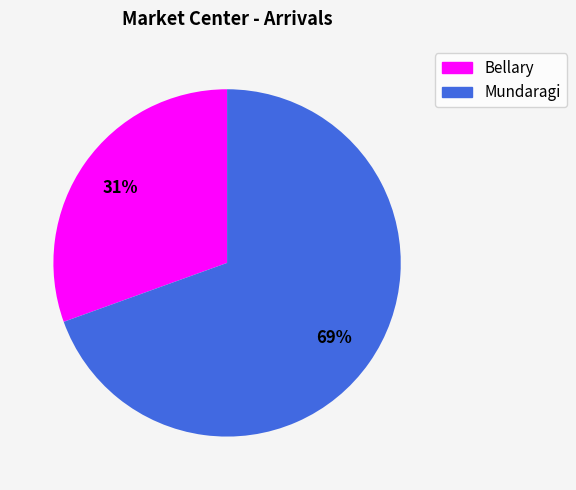

Which slice is the largest?

Mundaragi